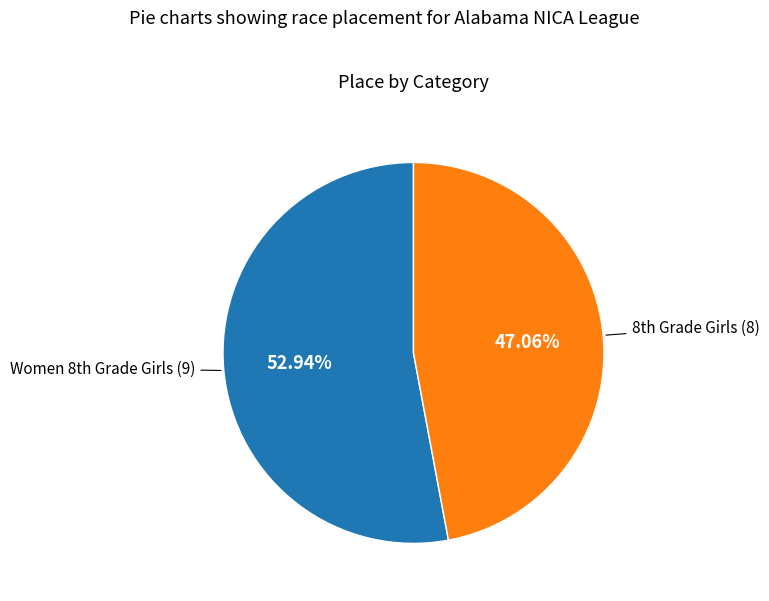

How many segments does this pie chart have?

2